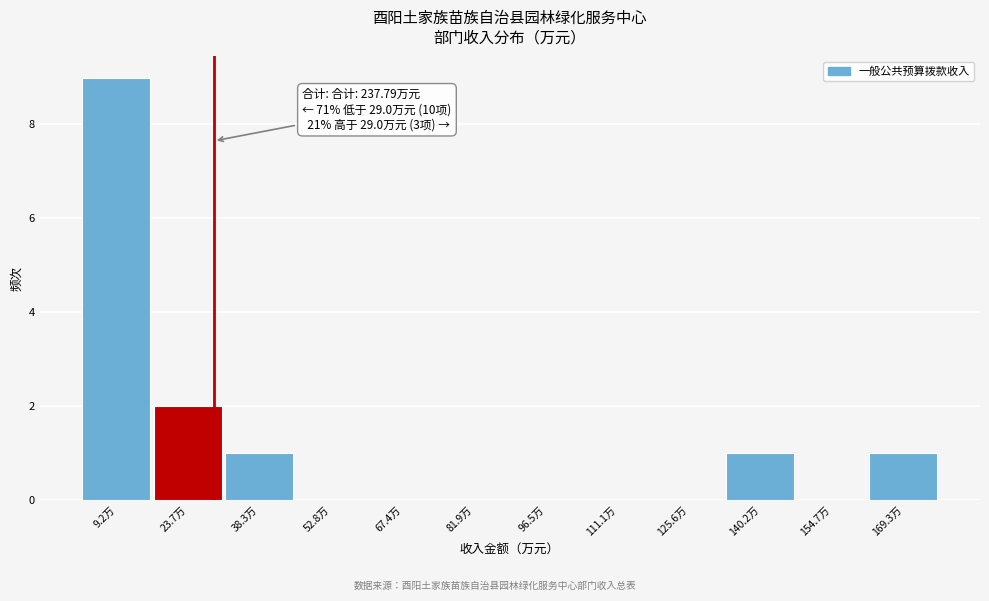

Which range on the x-axis has the tallest bar?

2 to 16